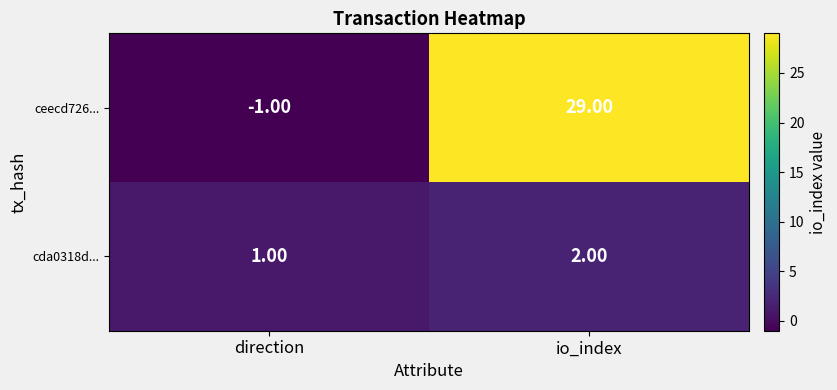

At which label is cda0318d... closest to 1?

direction